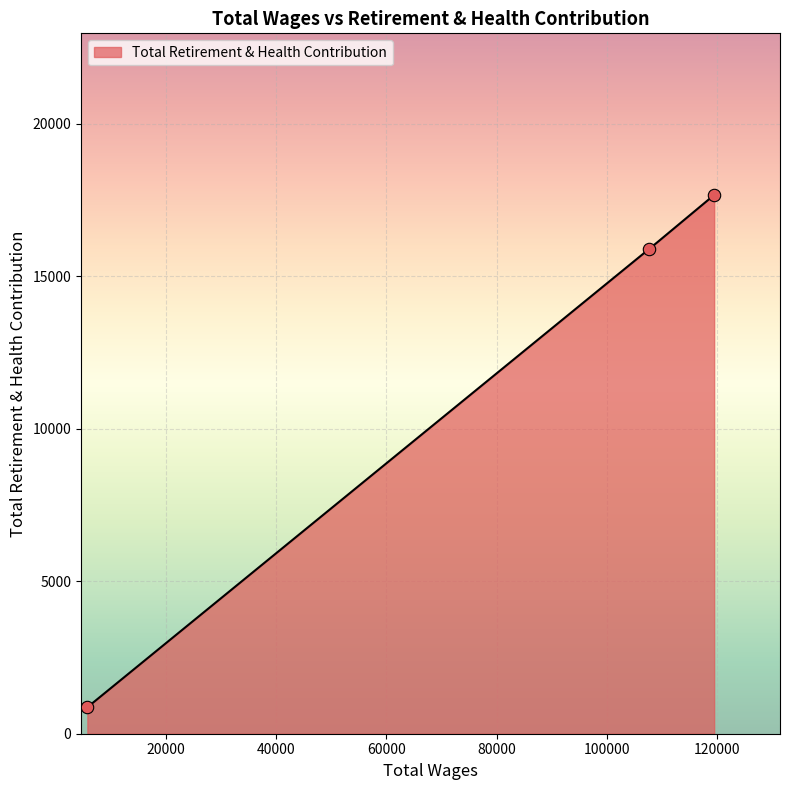

Between 107659.0 and 119437.0, which is larger?

119437.0